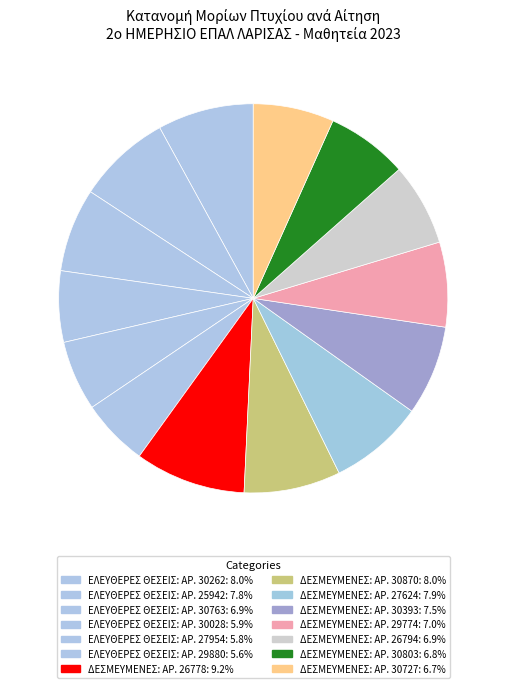

Is there any slice that represents more than half of the pie?

No